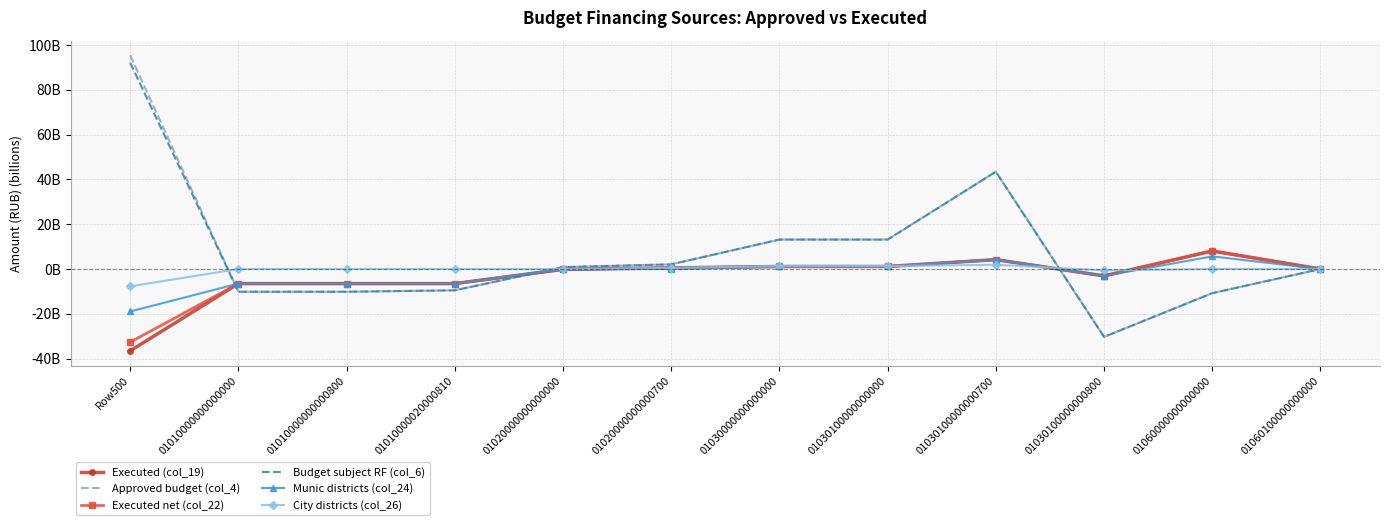

What are all the series names shown in the legend?

Executed (col_19), Approved budget (col_4), Executed net (col_22), Budget subject RF (col_6), Munic districts (col_24), City districts (col_26)